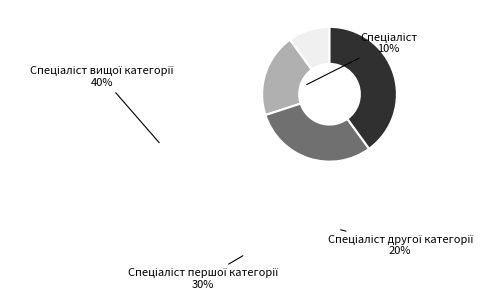

Is there a majority slice in this chart?

No